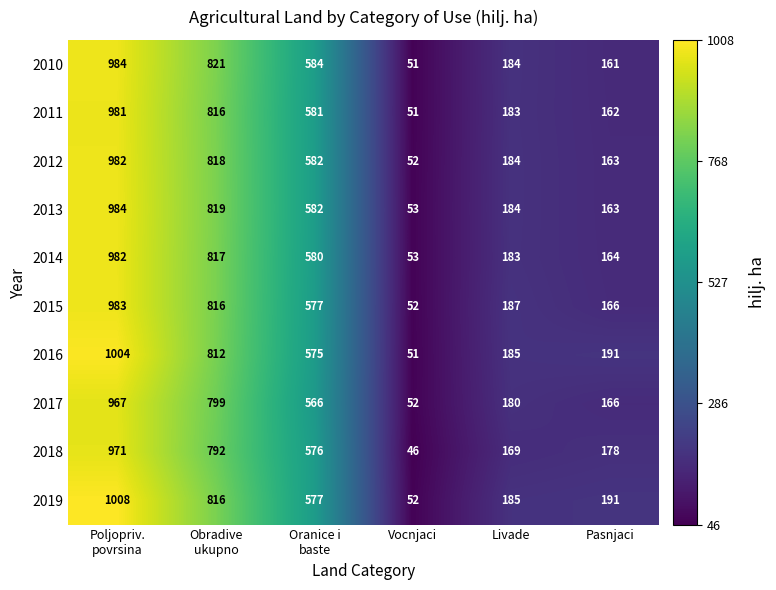

What is the highest value of the 2012 series?

982